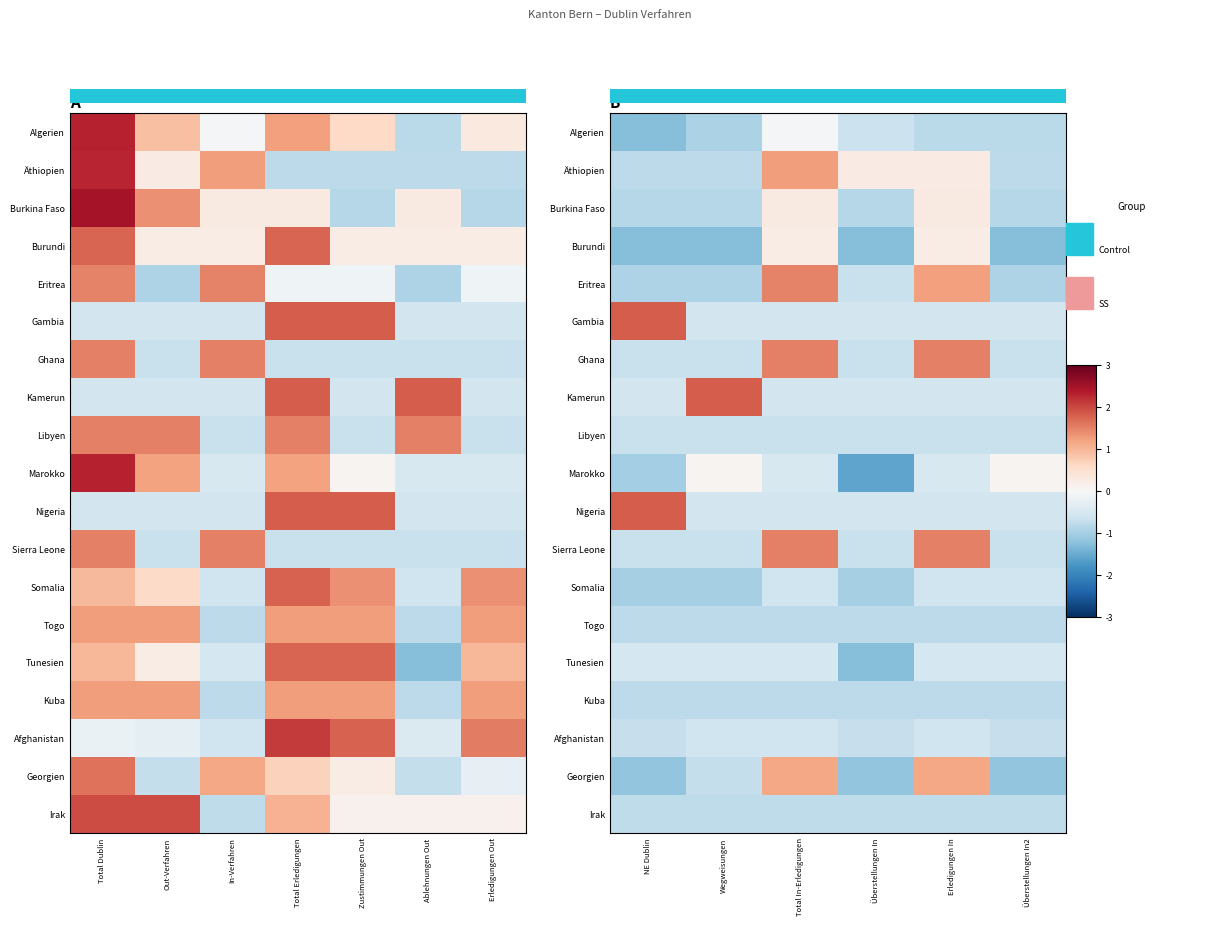

Between In-Verfahren and Ablehnungen Out, which is larger?

In-Verfahren